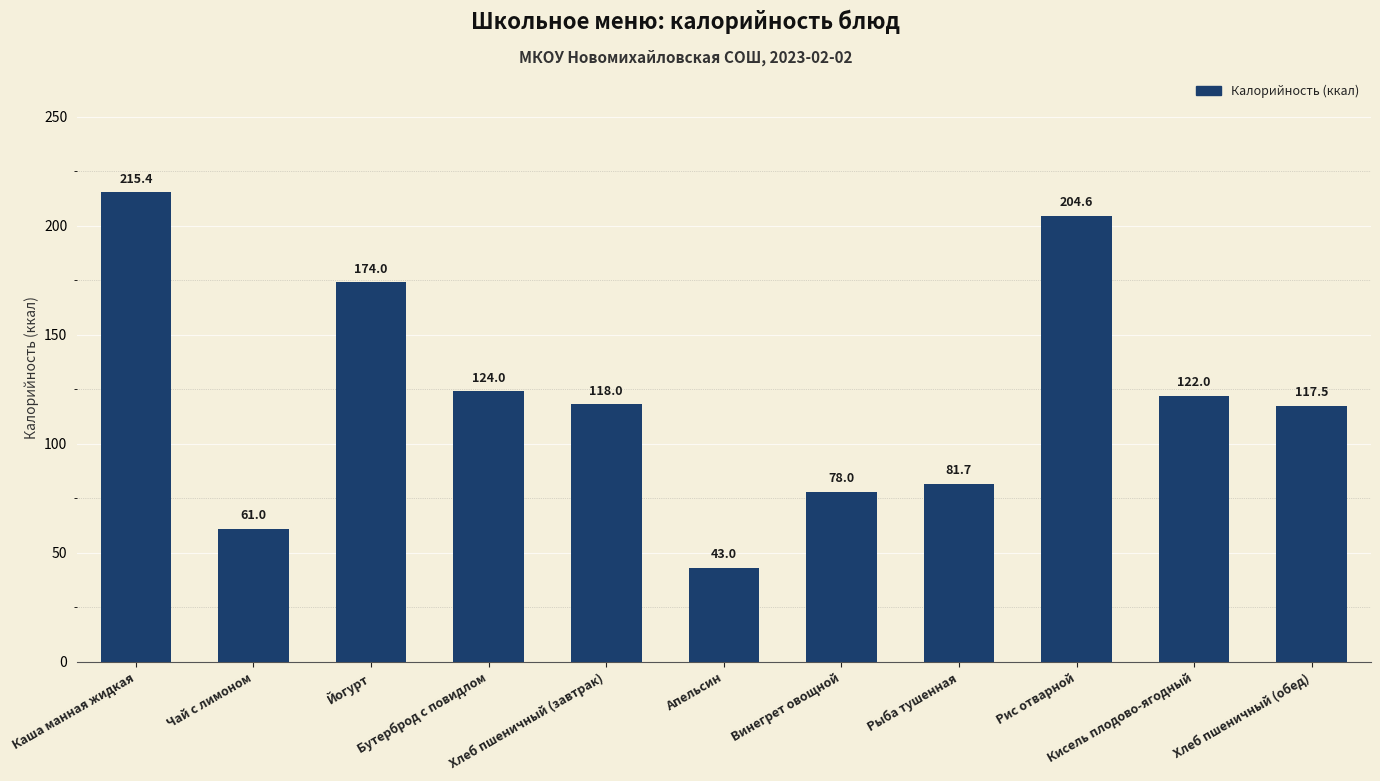

What is the difference between the values at Рыба тушенная and Хлеб пшеничный (обед)?

35.8